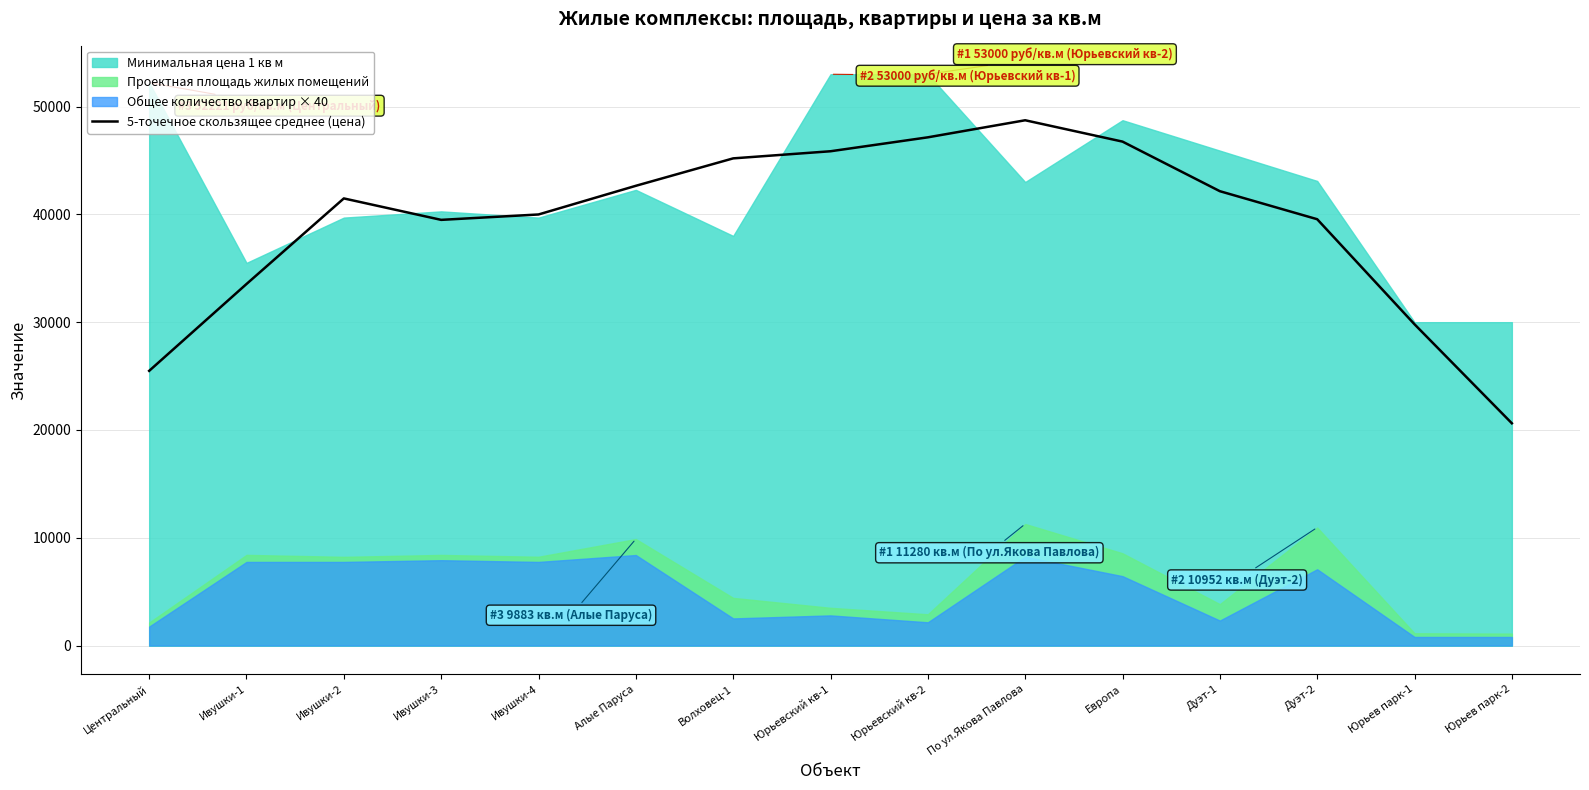

The value of 5-точечное скользящее среднее (цена) at Алые Паруса is 42650.4. True or false?

True